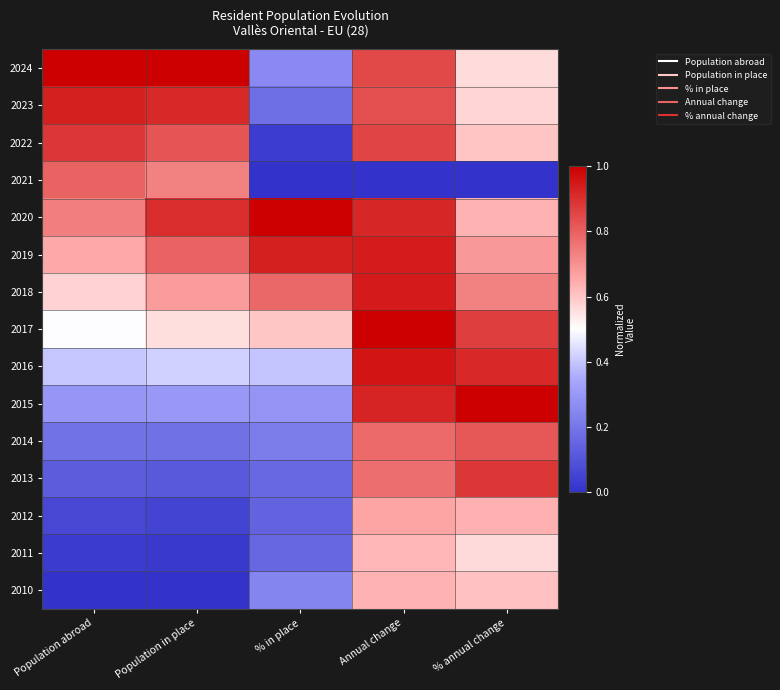

Between % annual change and % in place, which is larger?

% annual change